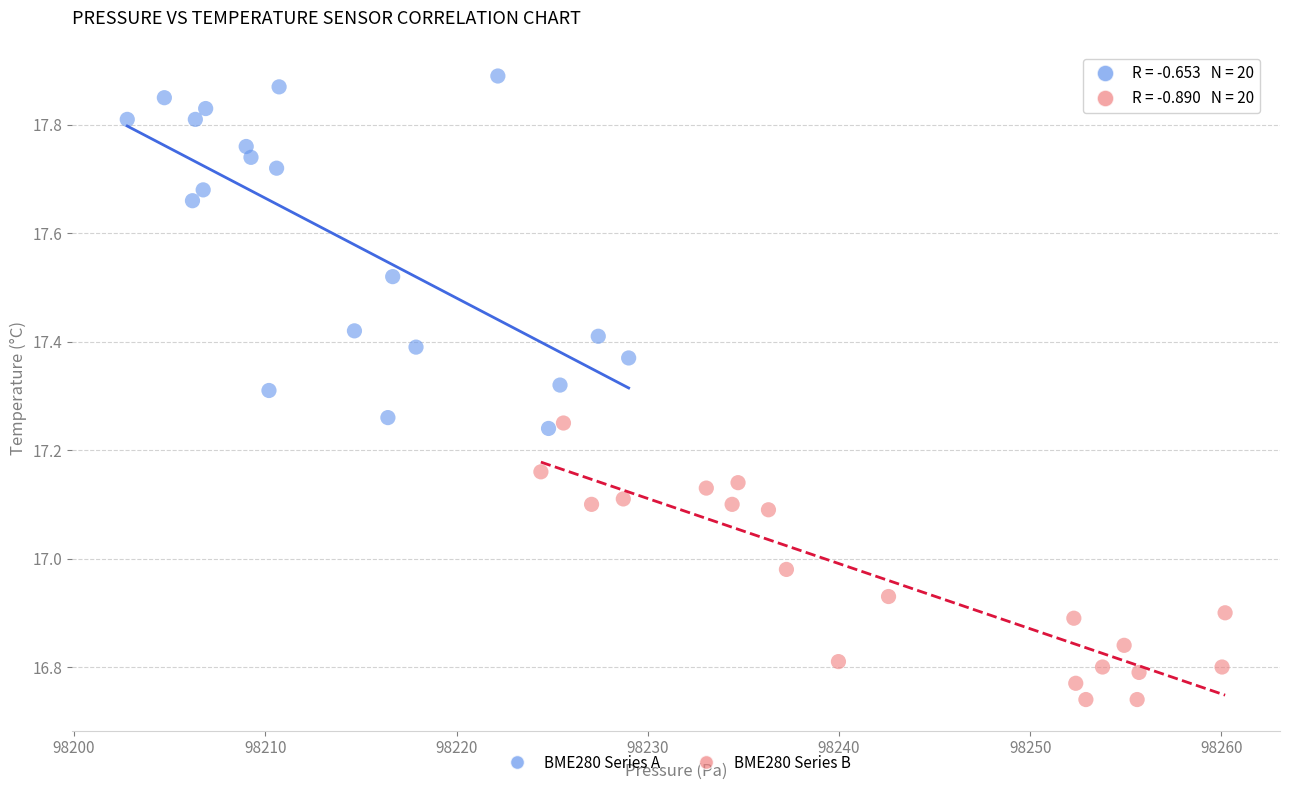

Which series reaches the minimum Y coordinate?

BME280 Series B